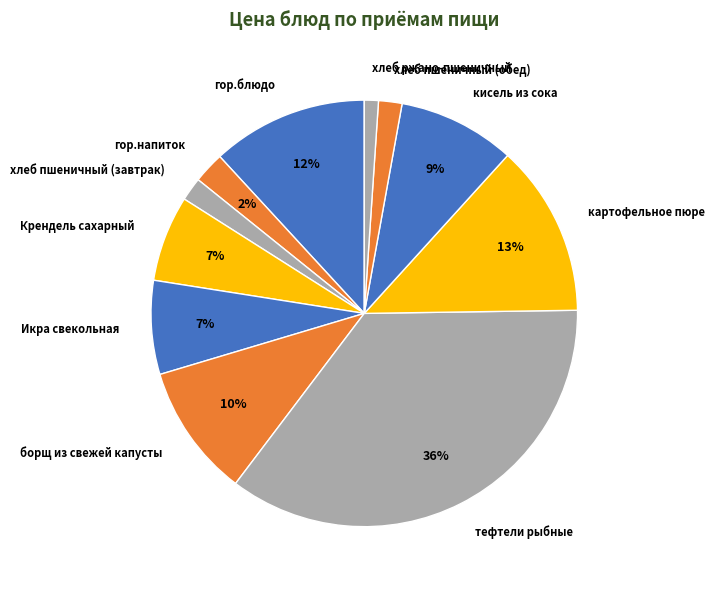

To the nearest percent, what is the average slice percentage?

9%